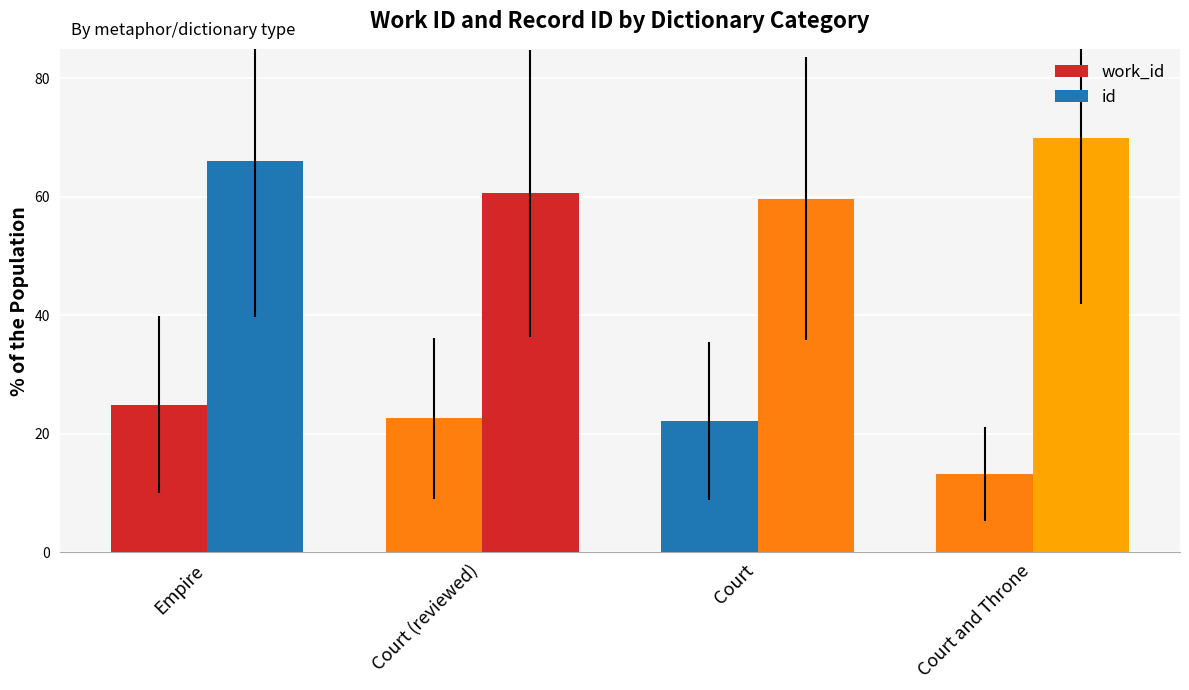

What is the label of the 2nd bar from the right?

Court